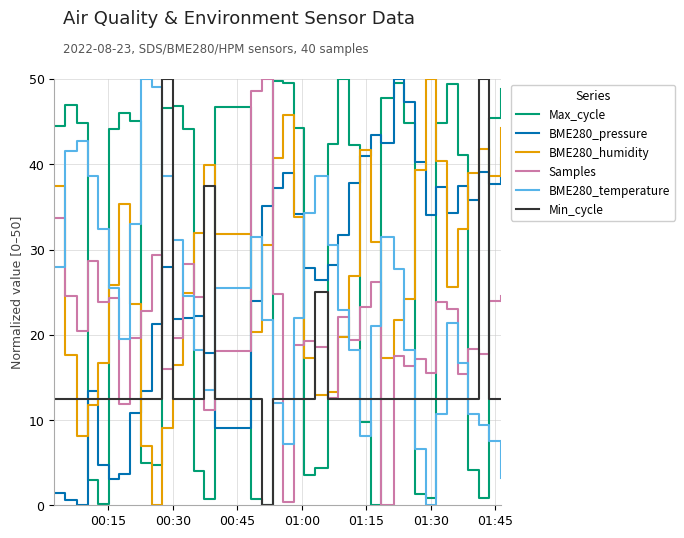

How many intersections are there between Max_cycle and BME280_humidity?

16